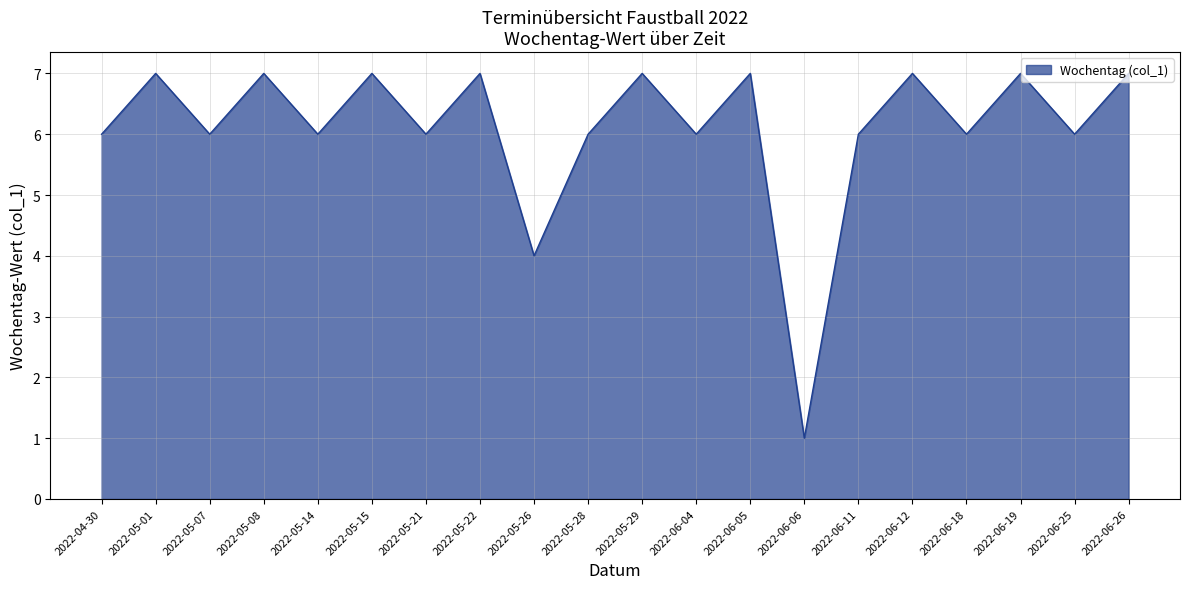

Reading right to left, what are all the values shown in this chart?

2022-06-26=7	2022-06-25=6	2022-06-19=7	2022-06-18=6	2022-06-12=7	2022-06-11=6	2022-06-06=1	2022-06-05=7	2022-06-04=6	2022-05-29=7	2022-05-28=6	2022-05-26=4	2022-05-22=7	2022-05-21=6	2022-05-15=7	2022-05-14=6	2022-05-08=7	2022-05-07=6	2022-05-01=7	2022-04-30=6